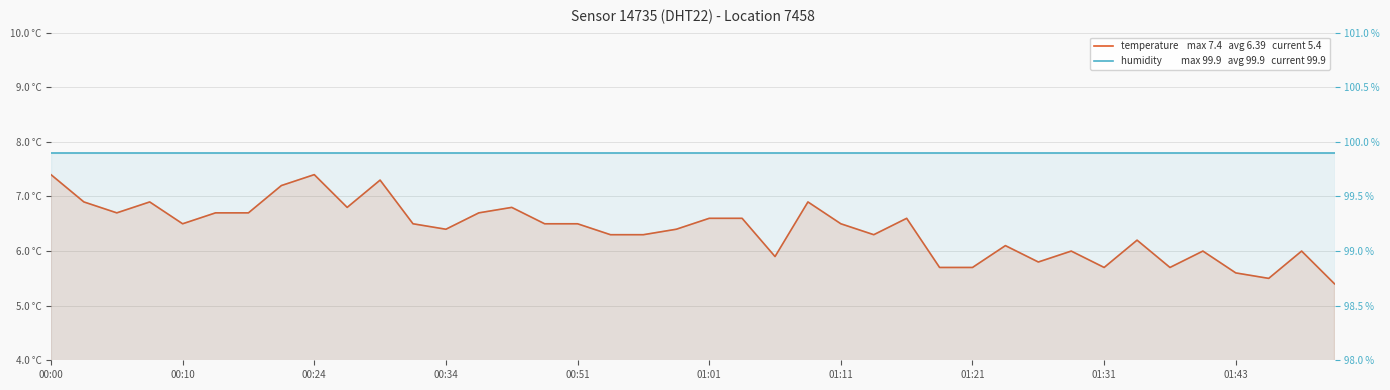

Is it true that humidity equals 177.9 at 19?

False